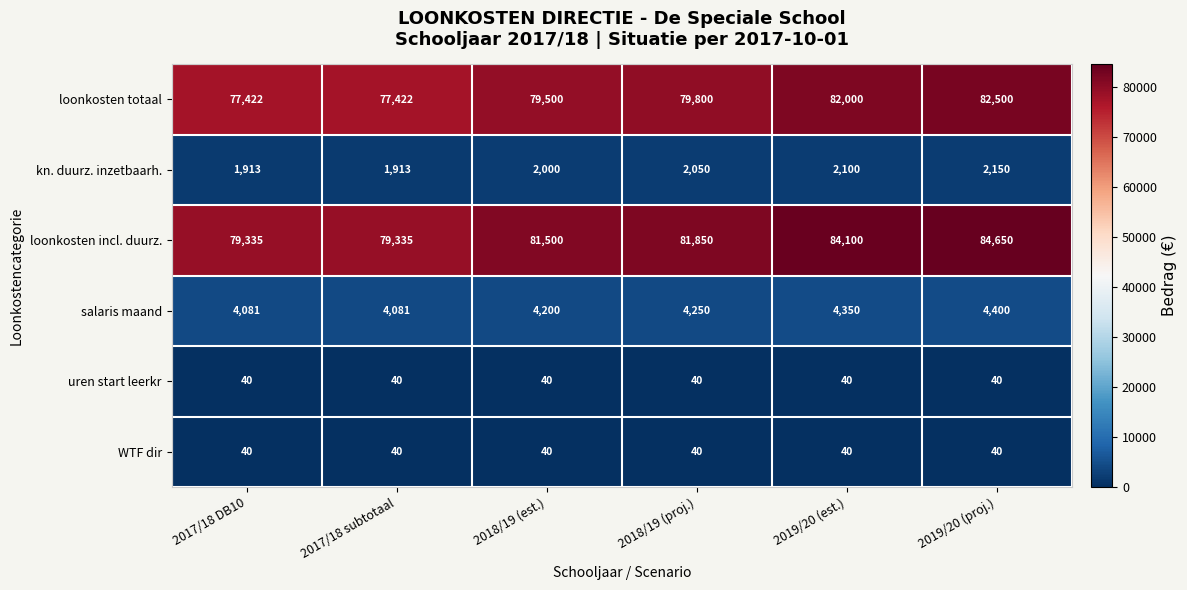

How many data points does each series have?

6